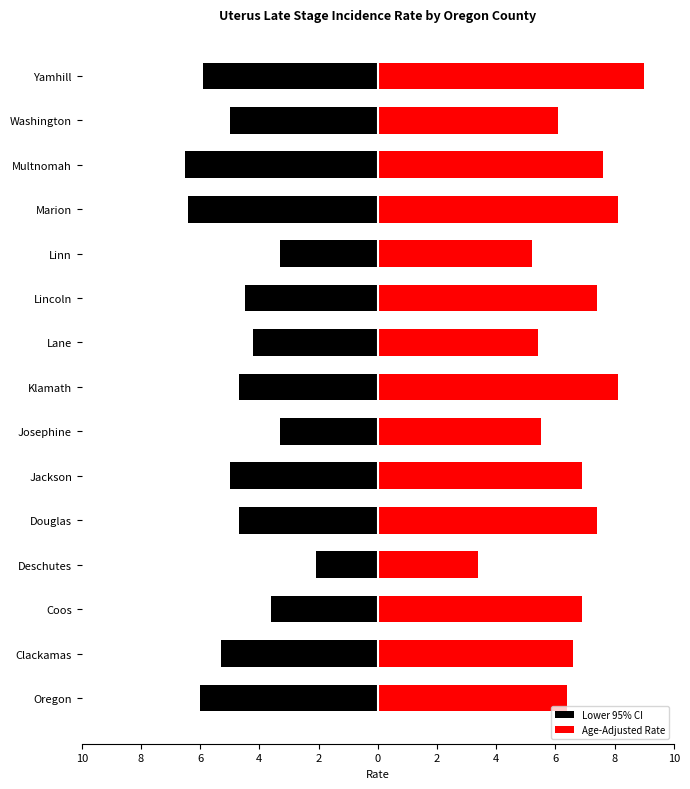

At how many categories does at least one series exceed 8?

3